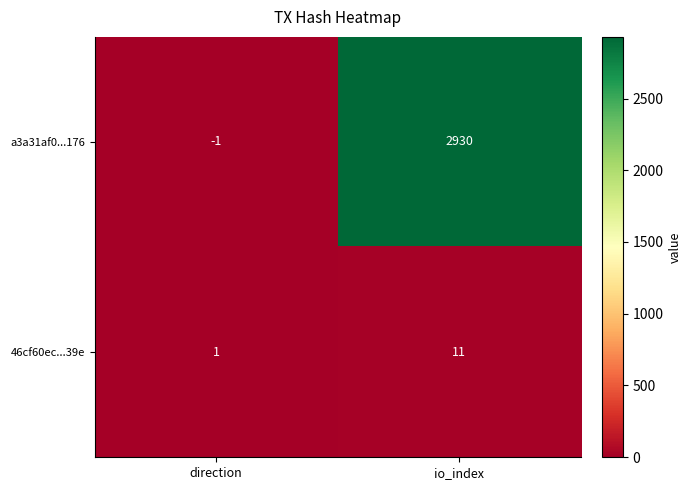

List the series in order of their overall mean, lowest first.

46cf60ec...39e, a3a31af0...176